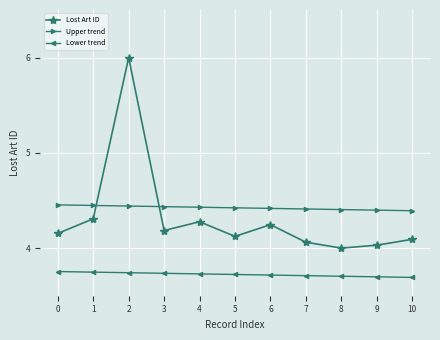

List the series in order of their overall mean, lowest first.

Lower trend, Lost Art ID, Upper trend